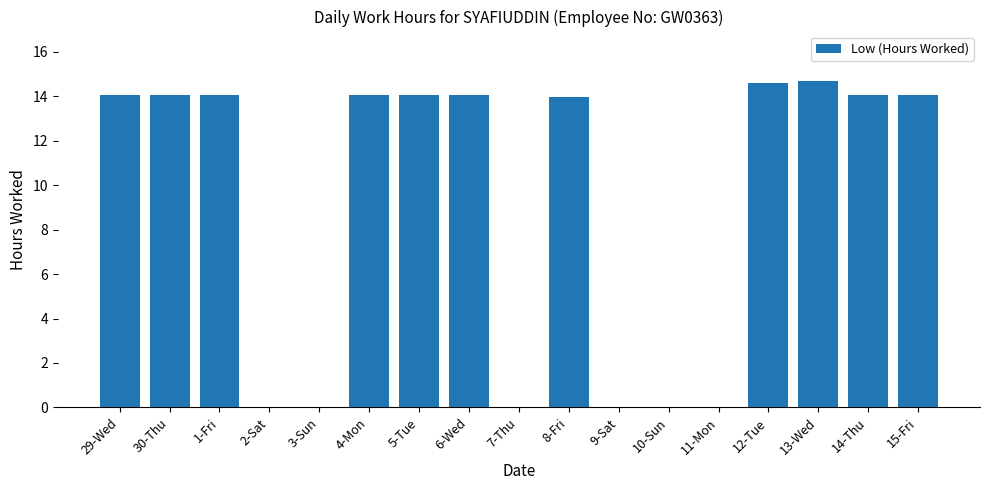

What is the sum of all values?

155.8